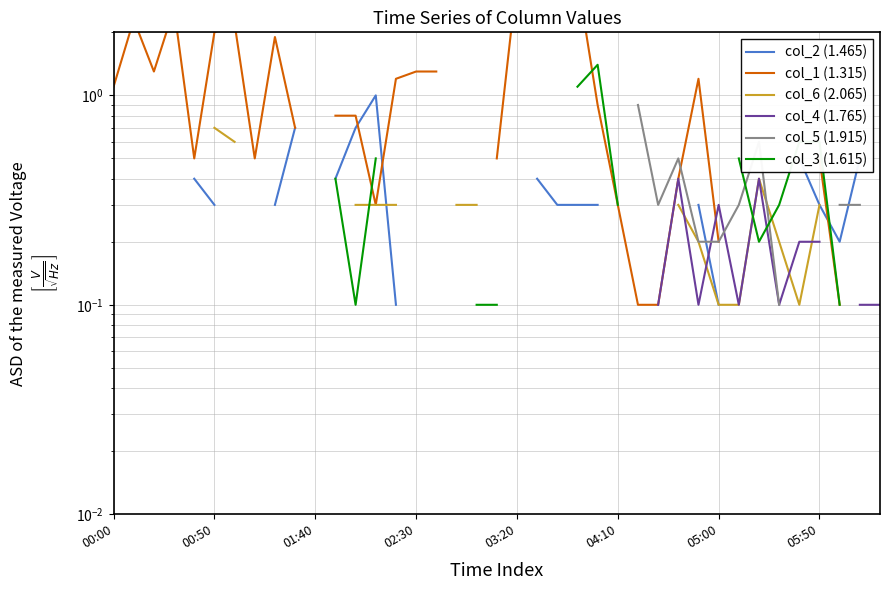

What is the difference between the col_6 (2.065) values at 21 and 28?

0.2